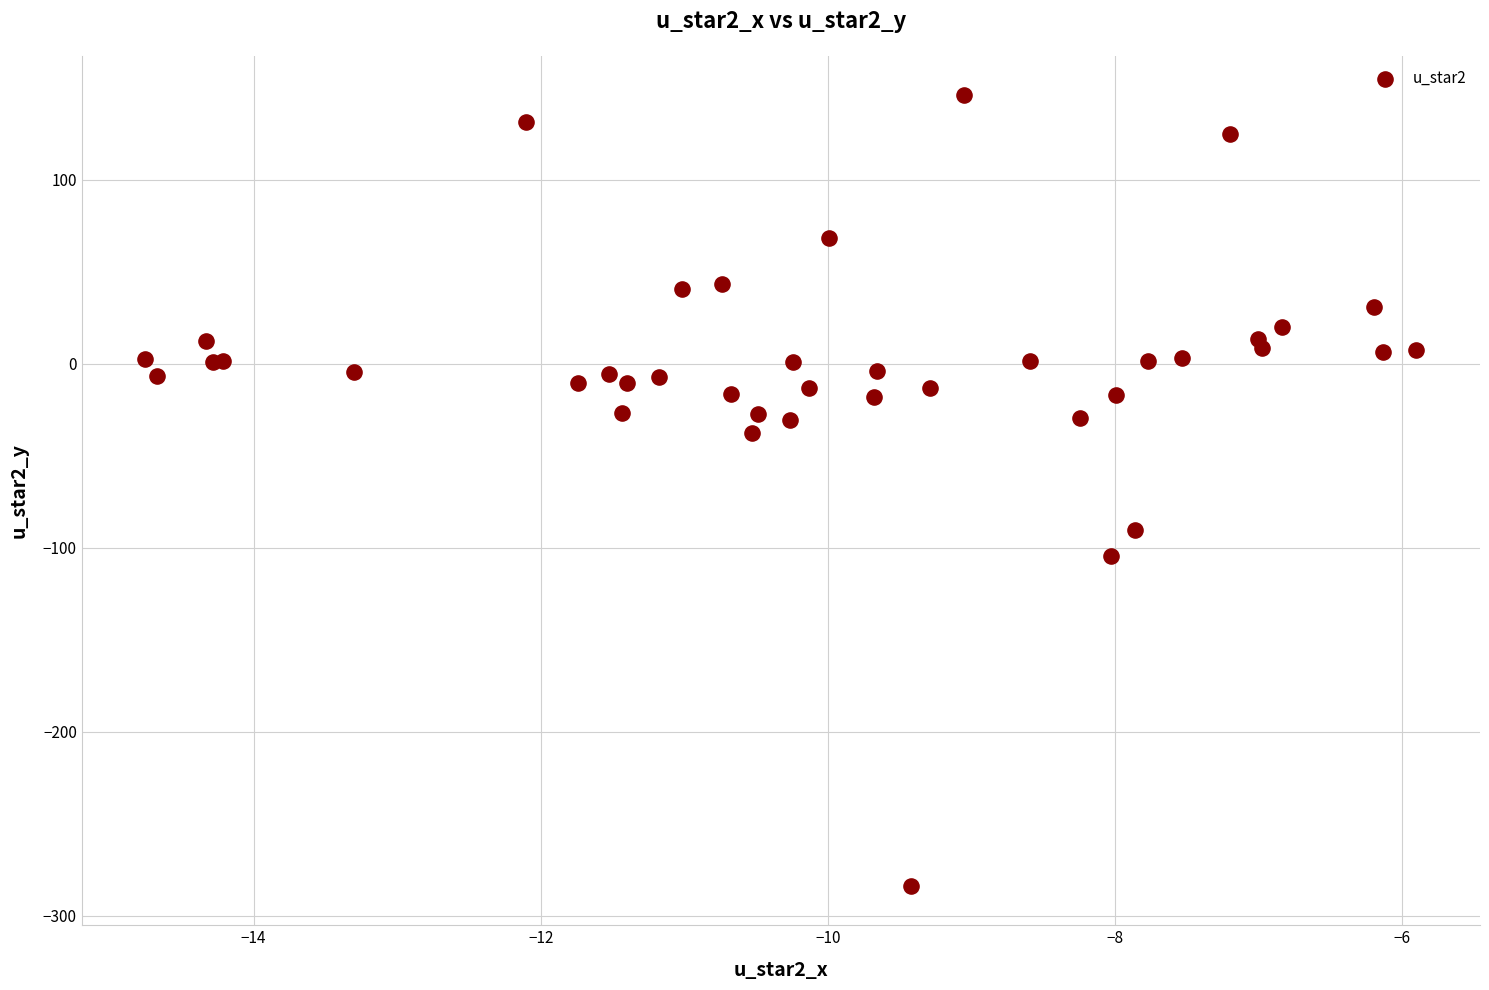

What Y value in the scatter plot is closest to -68?

-90.5